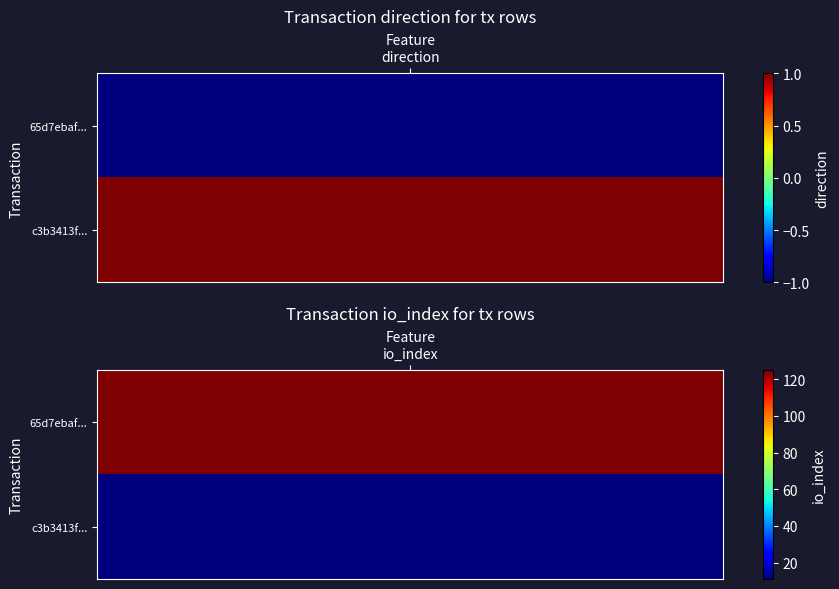

Which series has the largest total across all categories?

65d7ebaf547f8216bf972f0af0c89e822484a1d